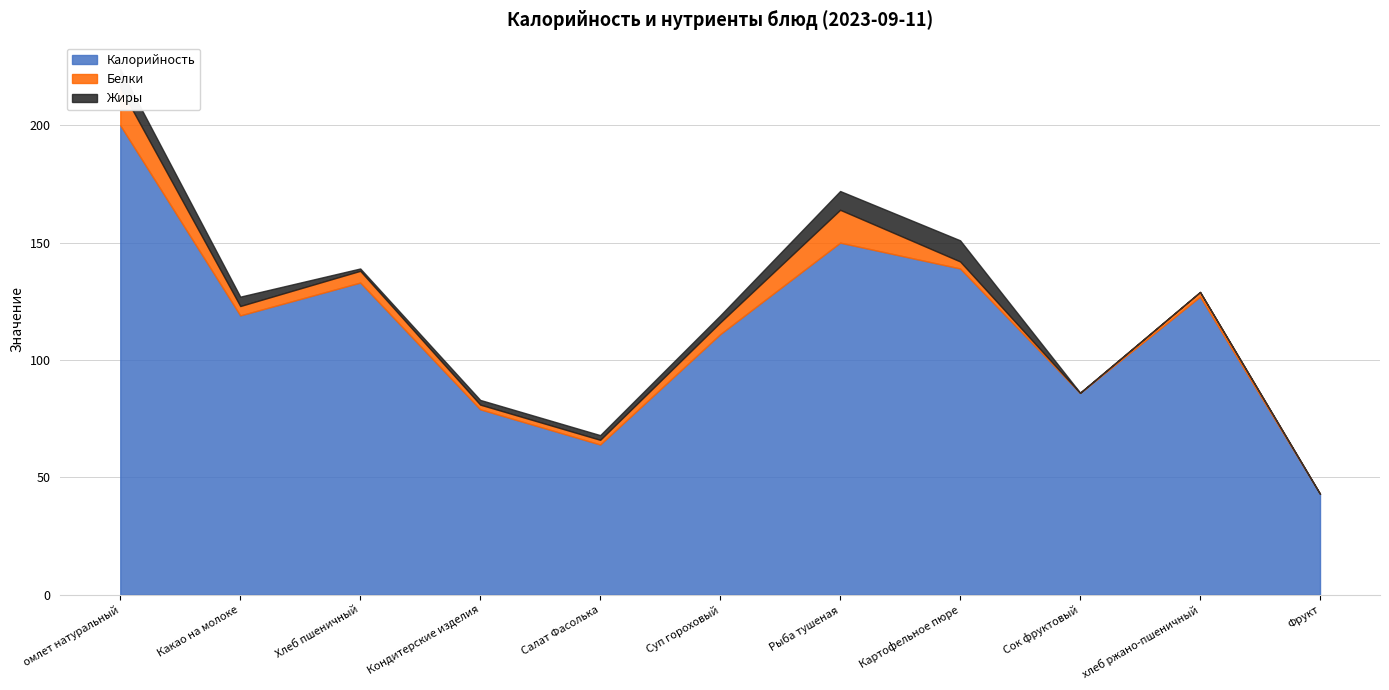

What is the approximate value of Белки at Какао на молоке?

4.0